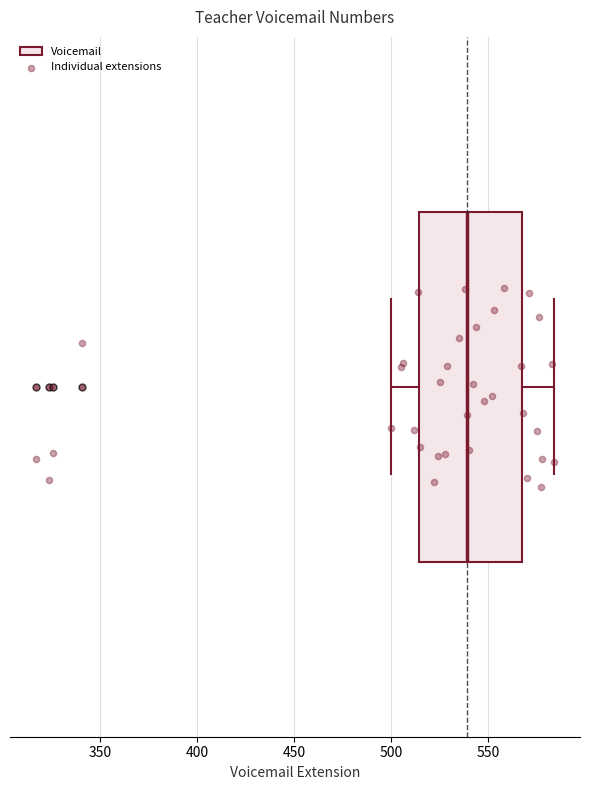

Transcribe this box plot: give where the median line is, the range the box spans, and where the two whiskers end, as read against the x-axis. The values are not printed on the chart, so give them approximately, as read against the axis.

median 540, box 515 to 570, whiskers 500 to 585